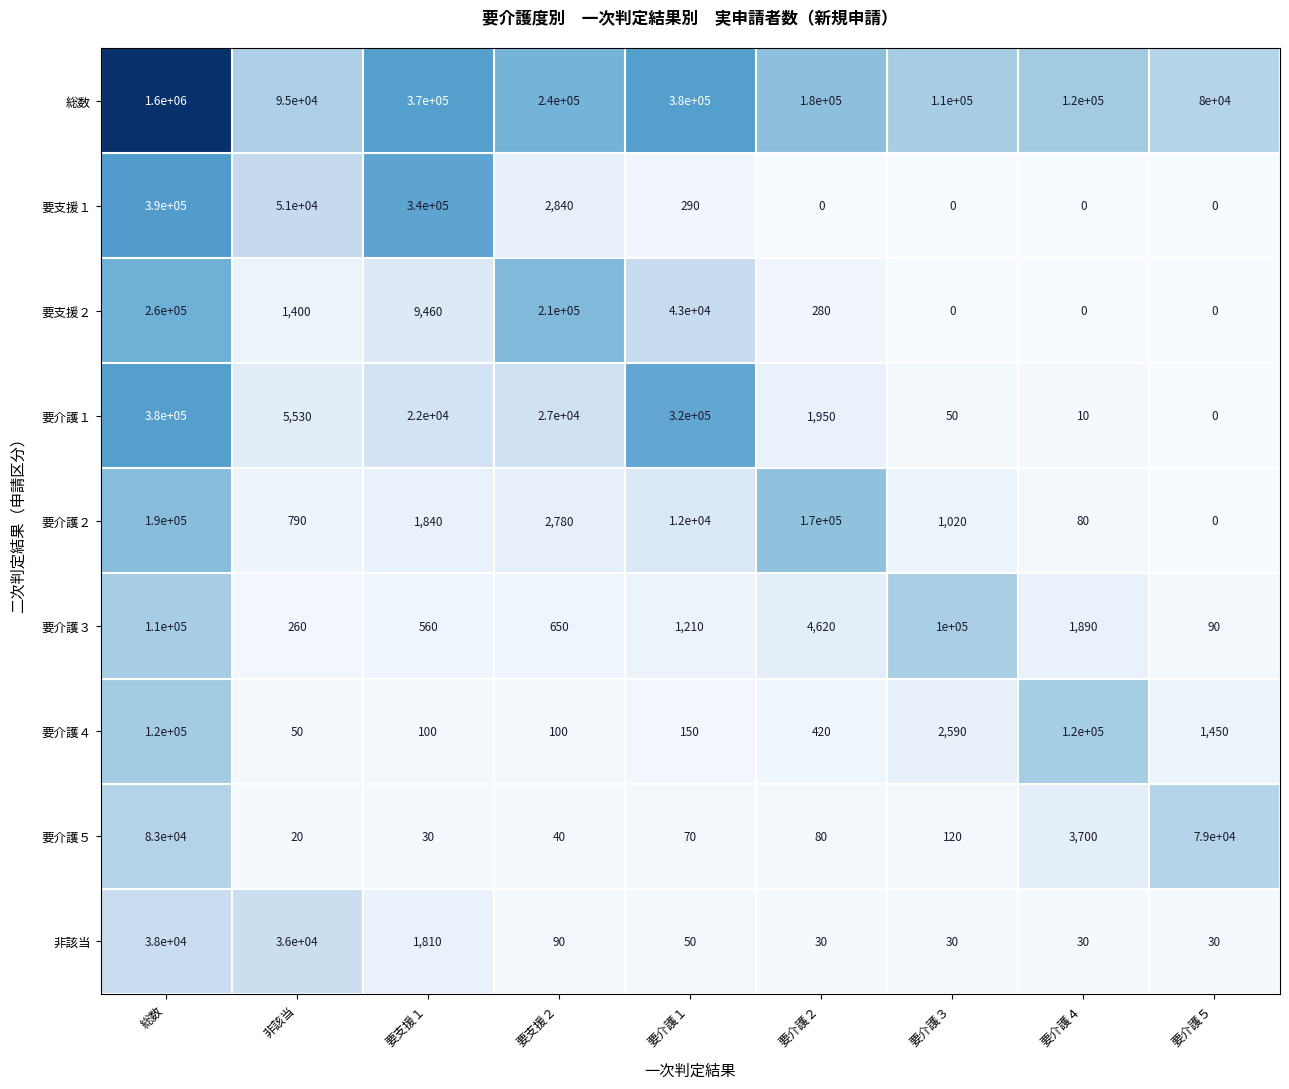

Which series has the widest spread of values?

総数